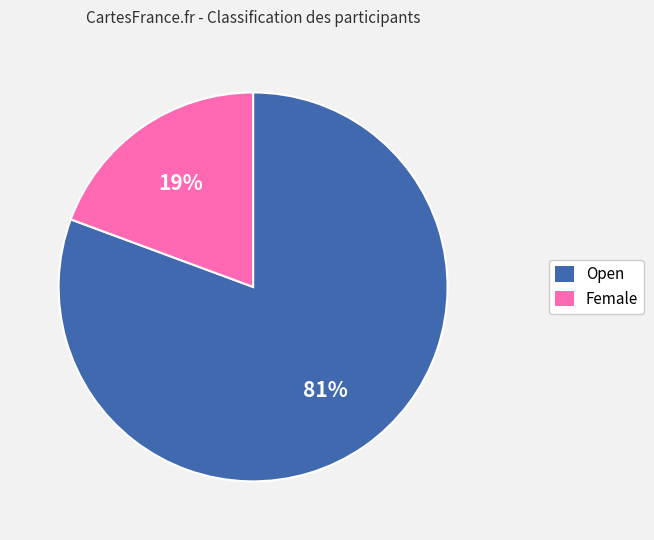

Does Open account for over 50% of the chart?

Yes